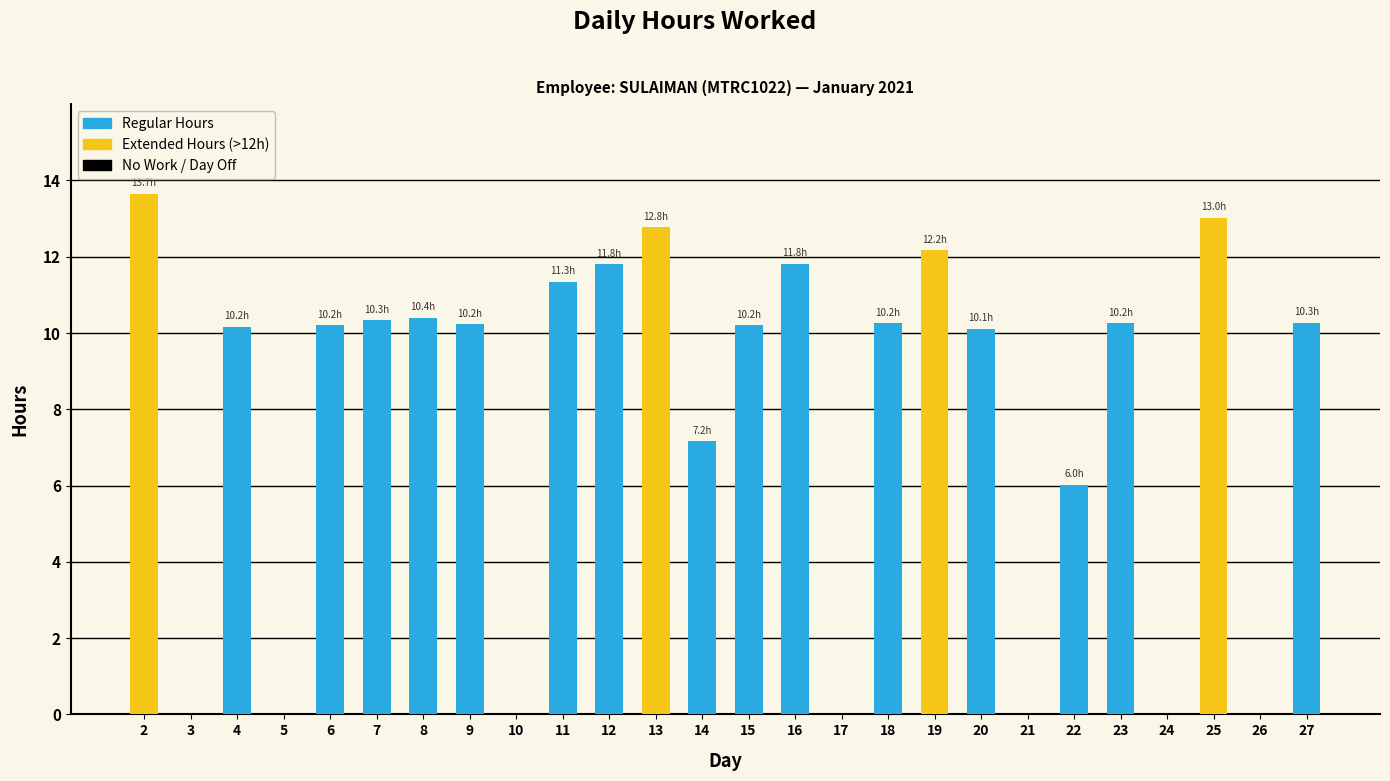

What is the sum of the values at 14 and 8?

17.6